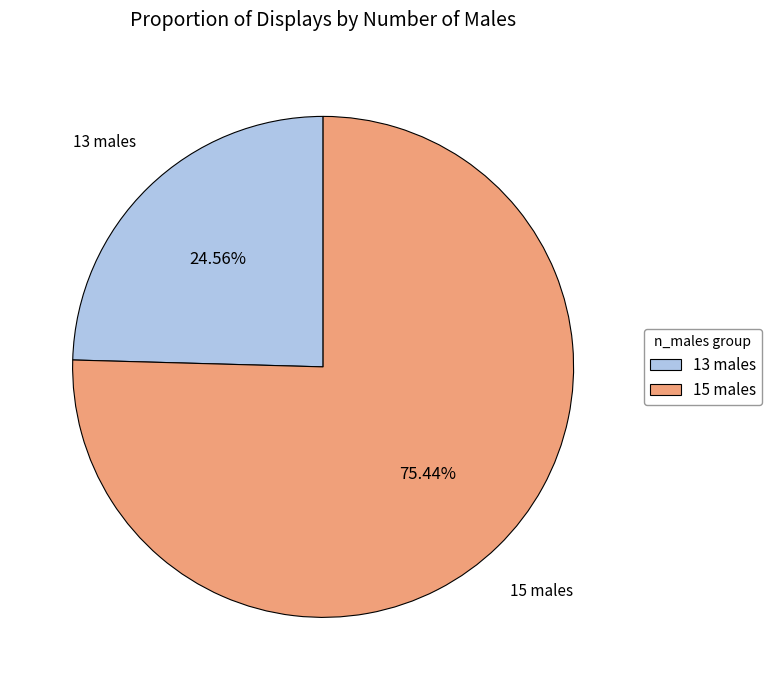

How much of the chart is everything except 15 males?

24.6%